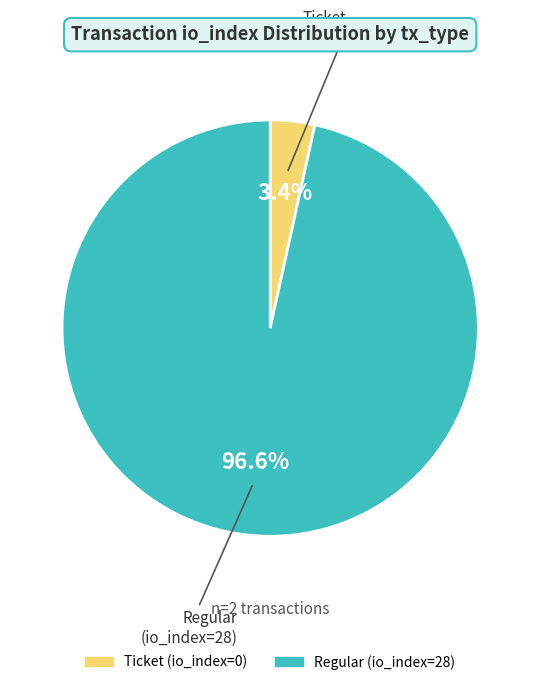

Does Regular (io_index=28) represent more than half of the total?

Yes